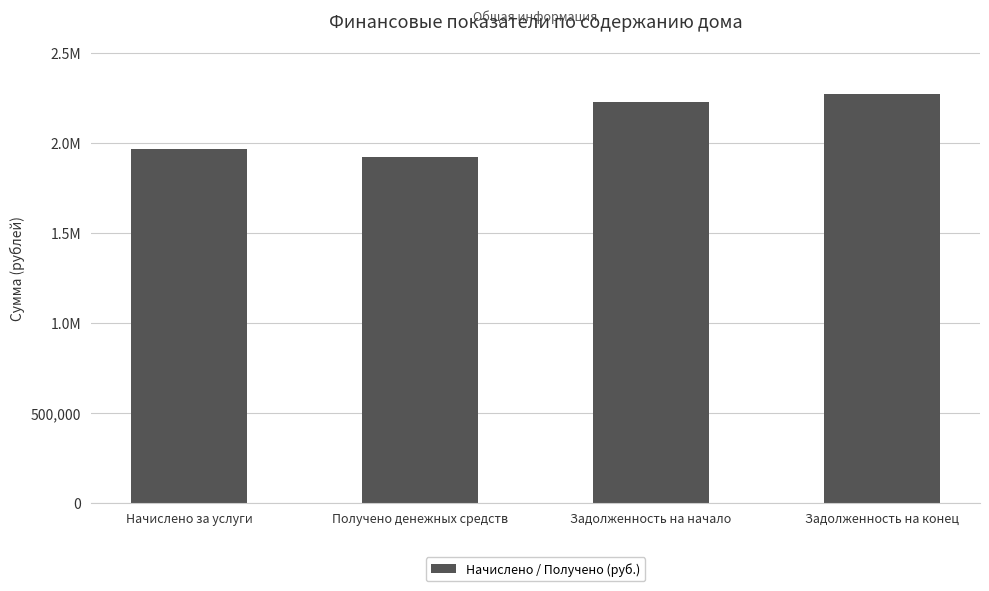

Reading right to left, transcribe all the data shown in this chart.

Задолженность на конец=2274040.4	Задолженность на начало=2230268.1	Получено денежных средств=1924514.8	Начислено за услуги=1968287.0